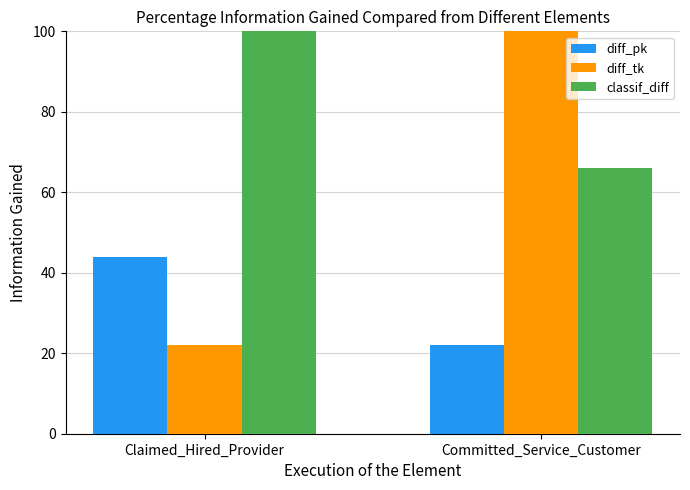

How many diff_pk values are between 22 and 44?

2